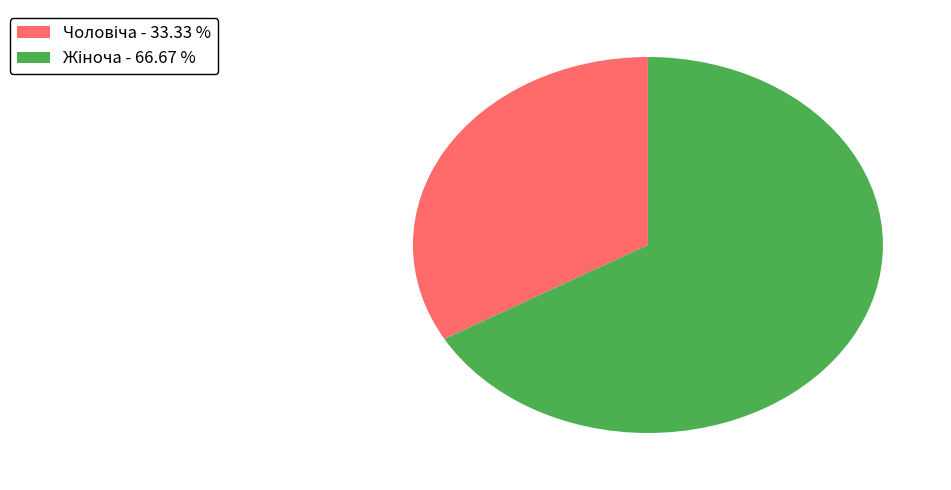

Does any single category account for the majority?

Yes